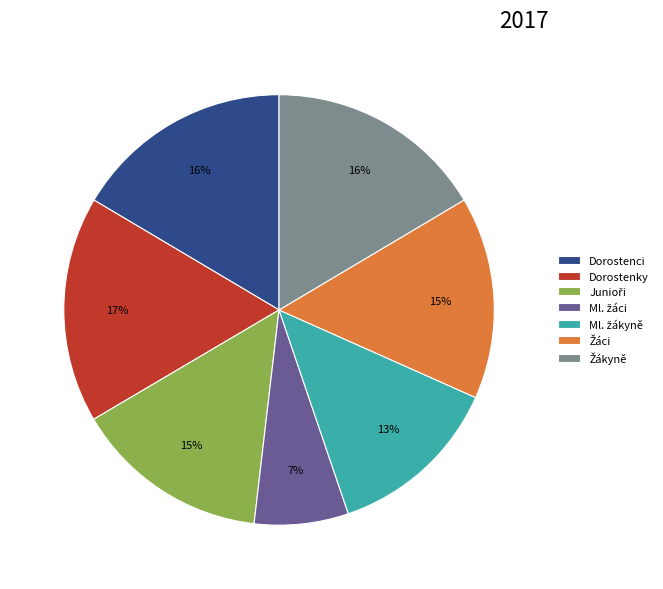

True or false: Dorostenci accounts for 2% of the total.

False